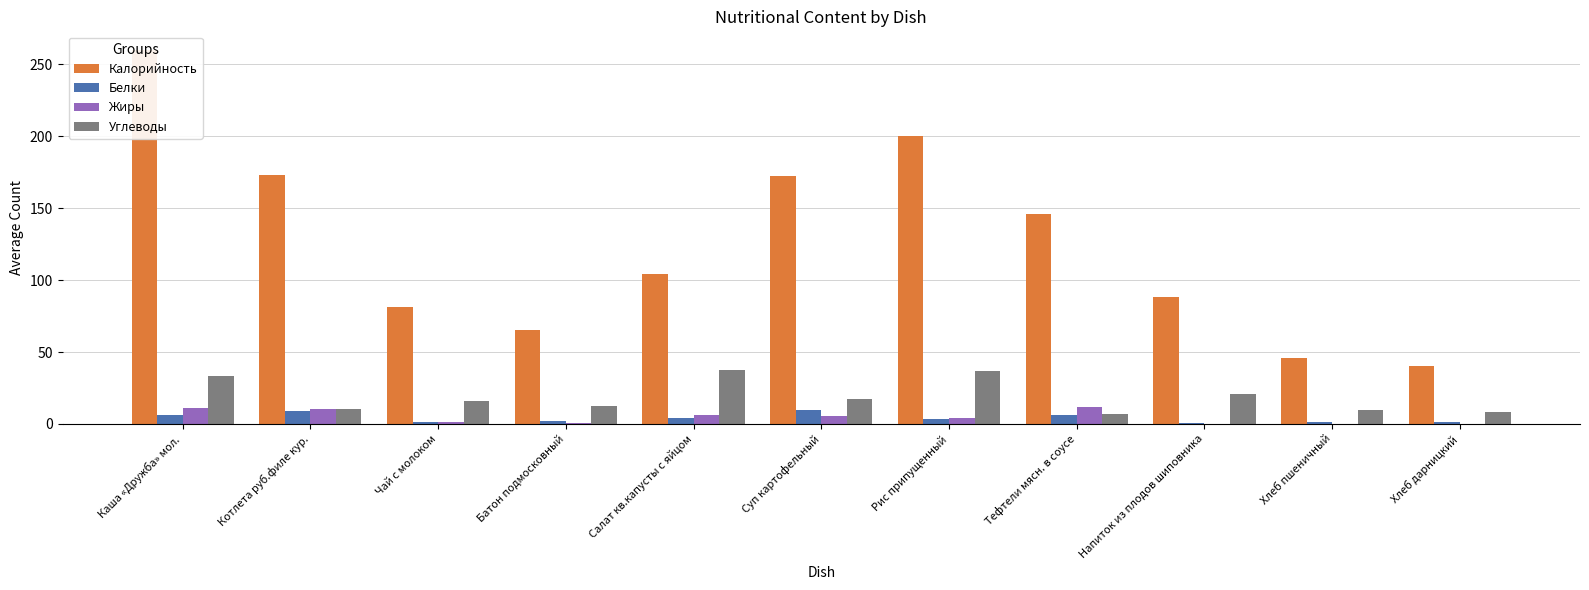

How many distinct data groups are displayed?

4